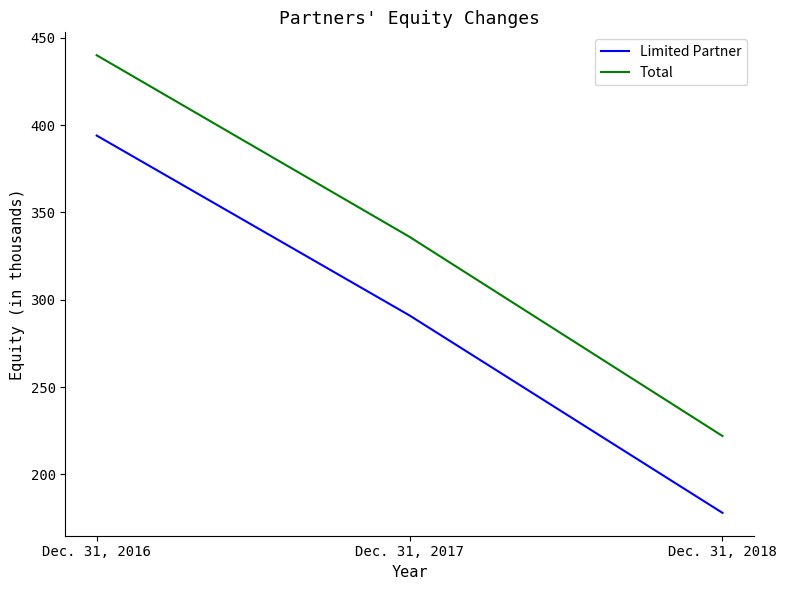

Count the Total values in the range 222 to 440.

3